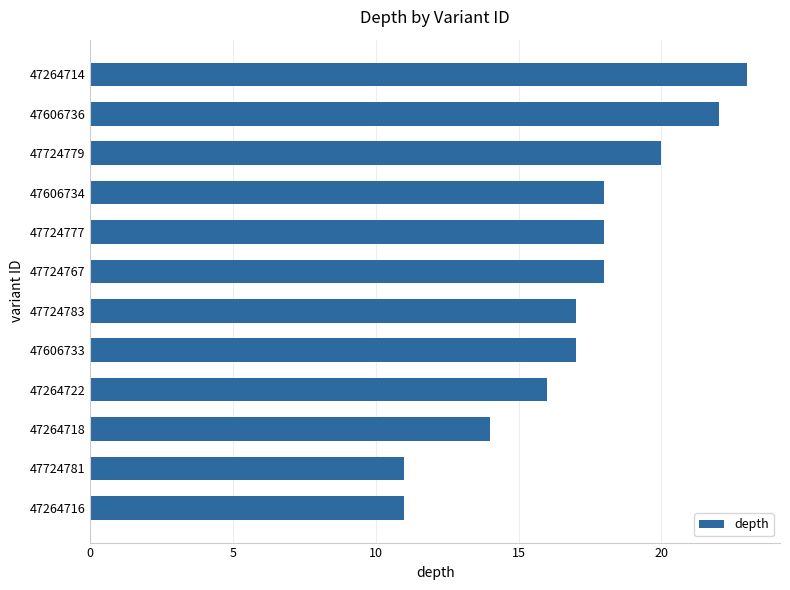

The value at 47264714 is 23. True or false?

True